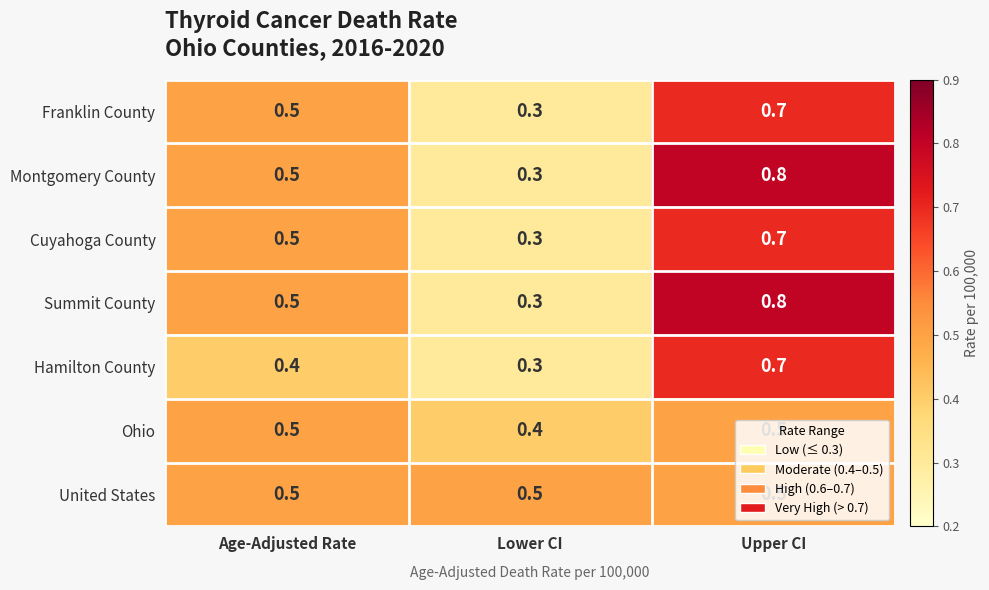

At which label does Hamilton County reach its minimum?

Lower CI